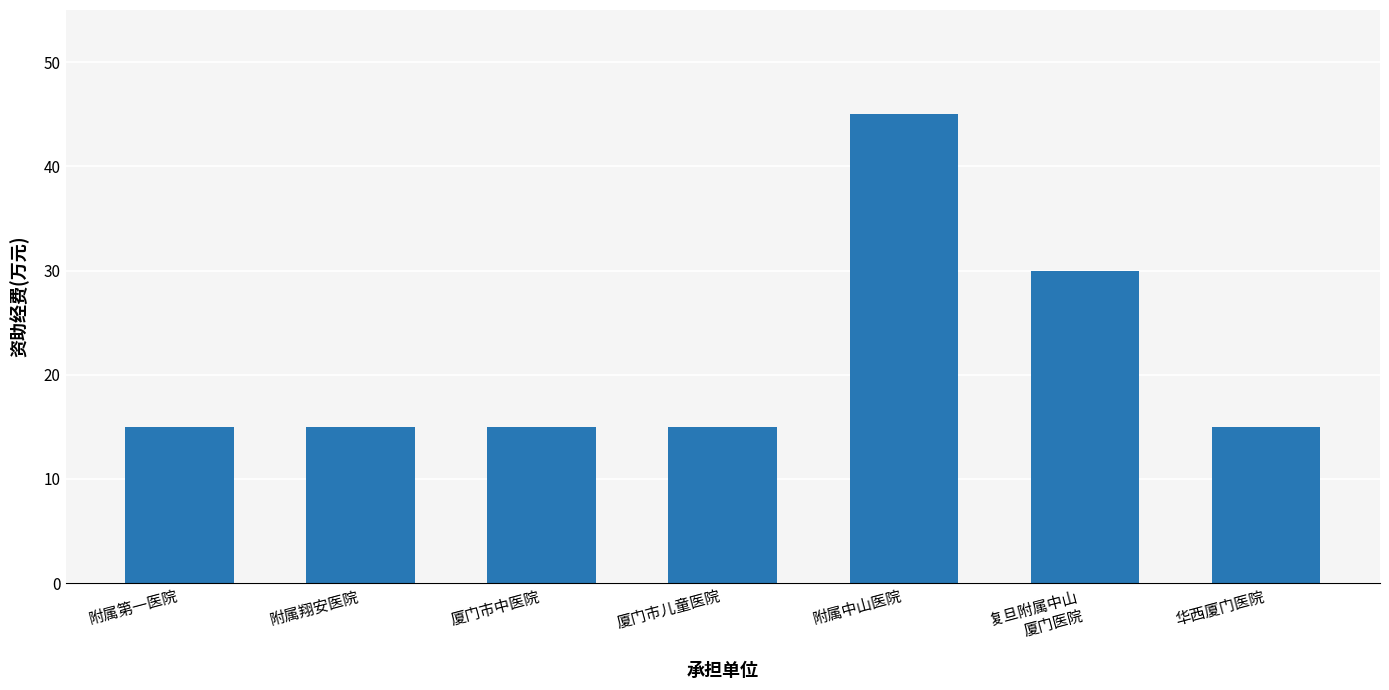

What is the difference between the values at 附属第一医院 and 附属中山医院?

30